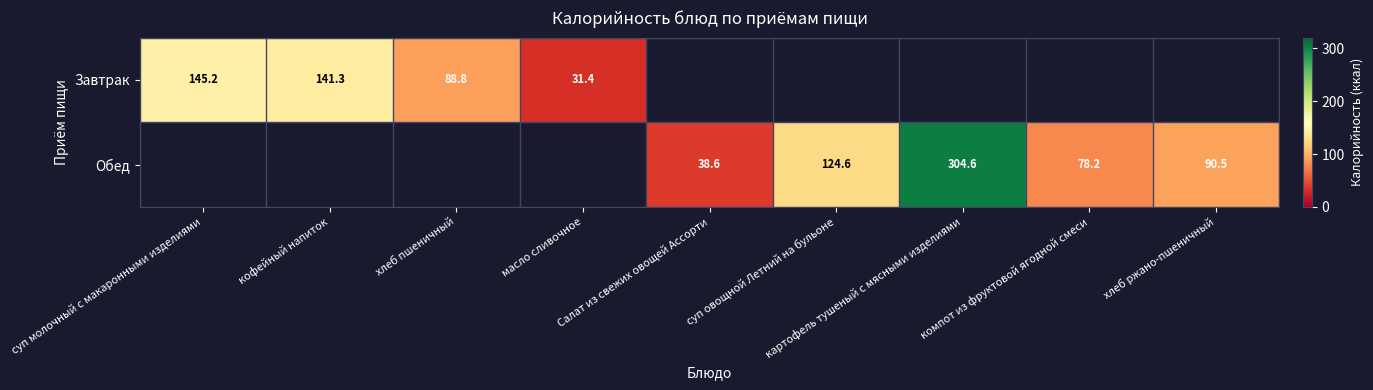

What is the spread (max minus min) of values at масло сливочное?

31.4